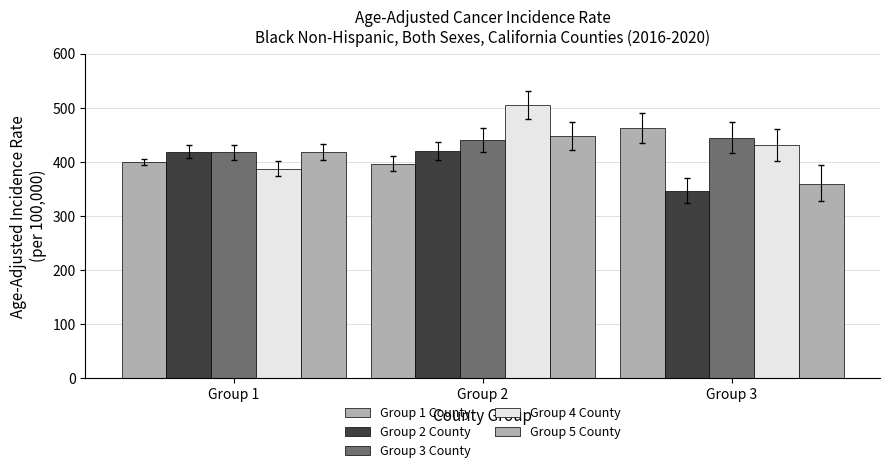

Reading left to right, list all the values displayed in this chart.

Group 1 County: 400.1	396.9	462.2
Group 2 County: 419.4	420.0	347.1
Group 3 County: 417.9	440.0	444.7
Group 4 County: 388.1	505.1	431.2
Group 5 County: 419.1	447.9	359.6